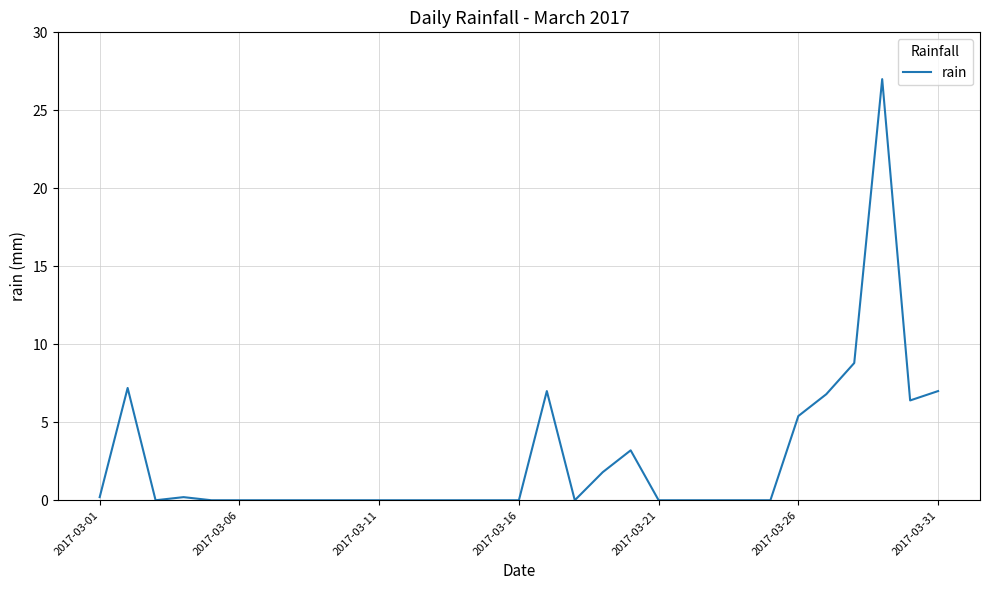

What is the greatest value displayed?

27.0